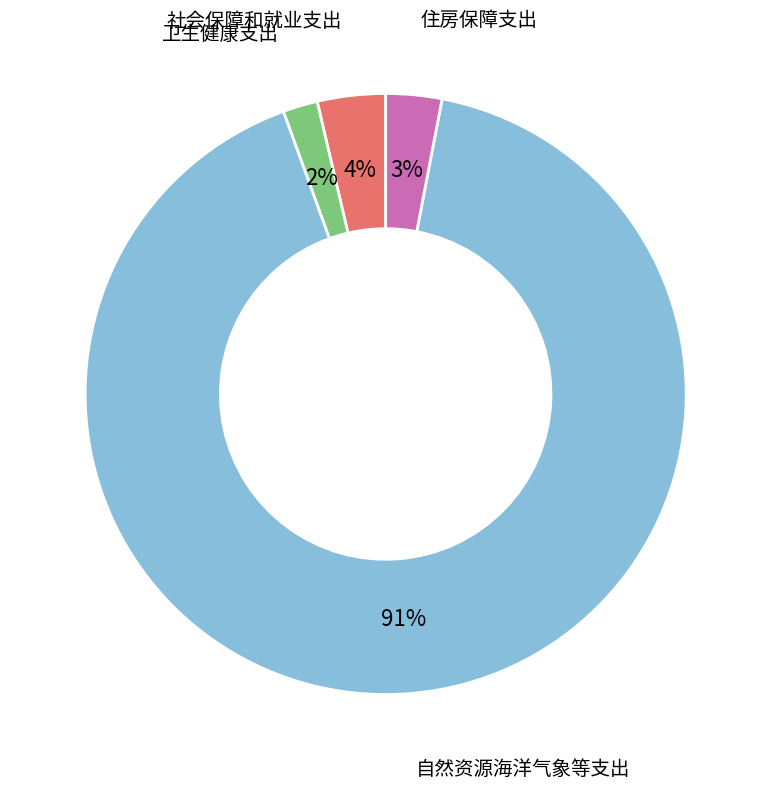

To the nearest percent, what is the average slice percentage?

25%